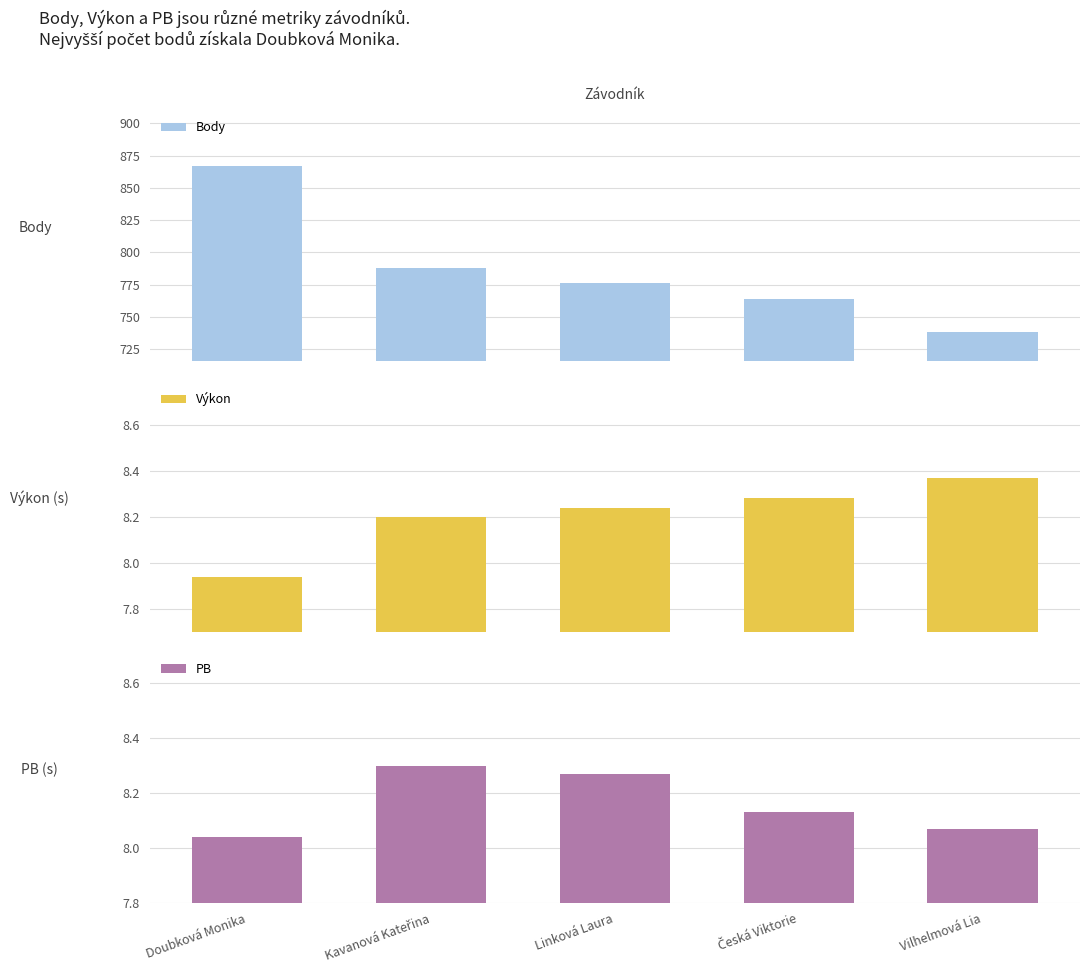

What is the spread (max minus min) of values at Česká Viktorie?

755.9